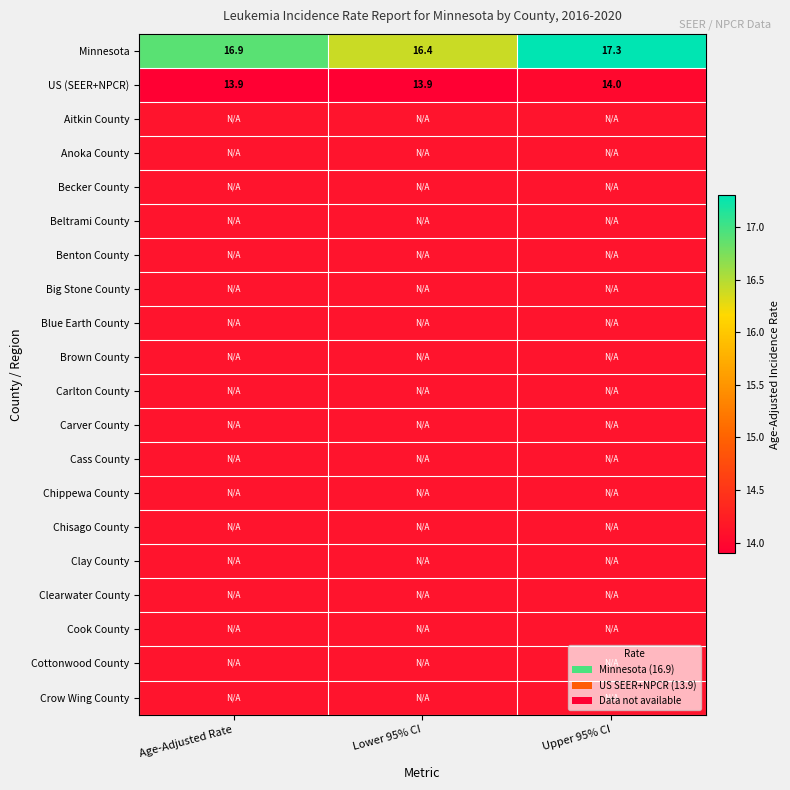

Read the US (SEER+NPCR) value at Age-Adjusted Rate.

13.9